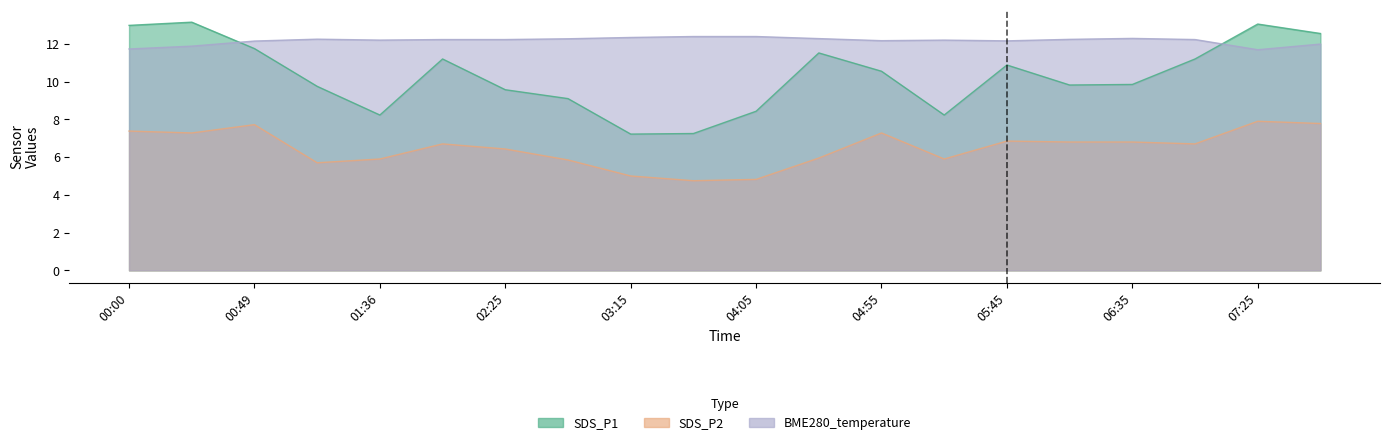

What is the label of the 1st point from the right?

07:50